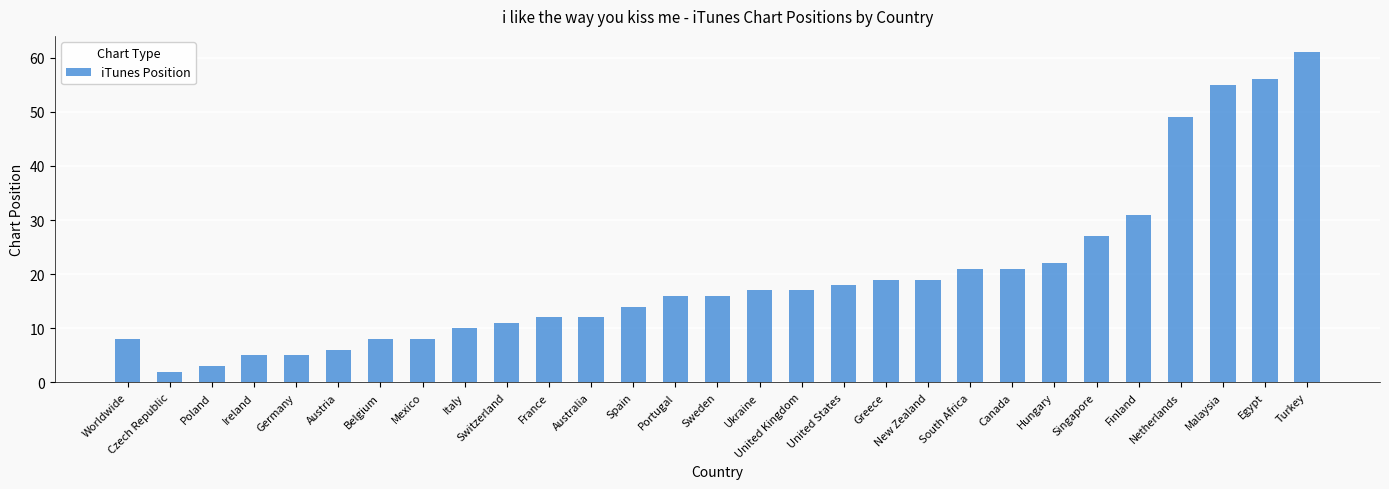

True or false: the data shows 21 at Canada.

True